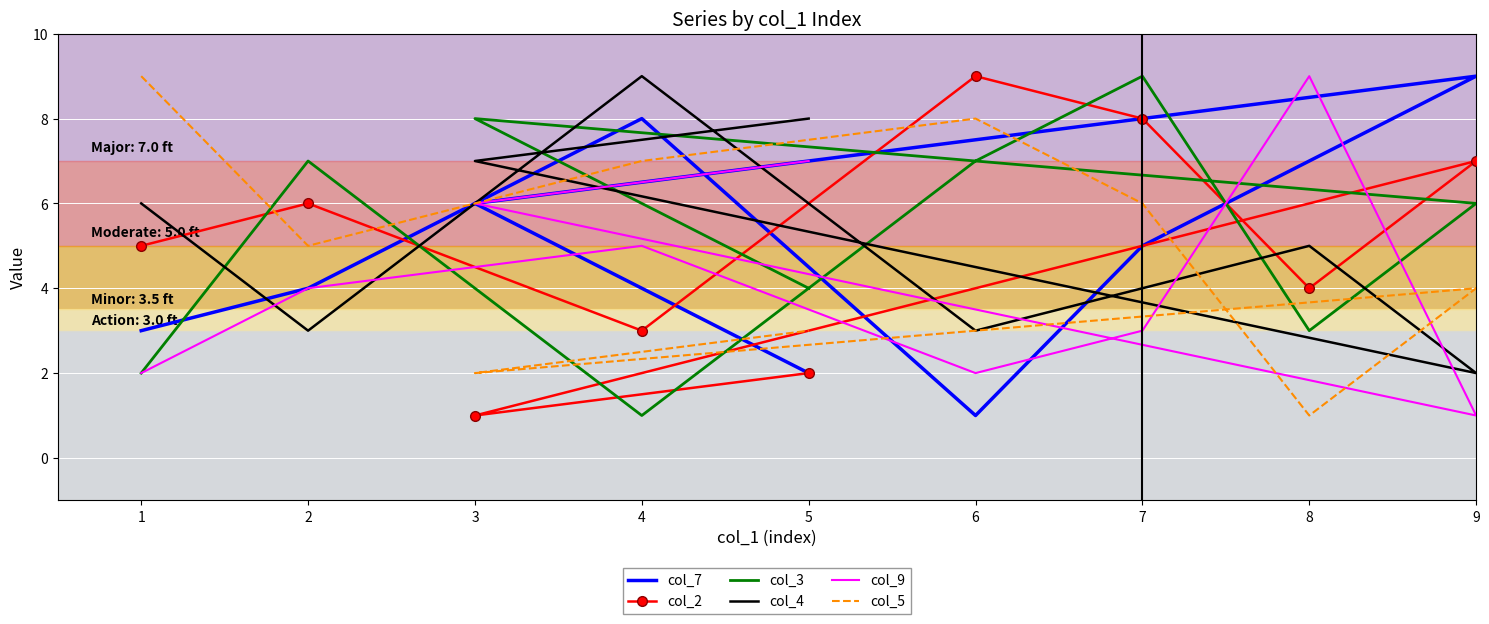

What is the sum of all col_4 values?

47